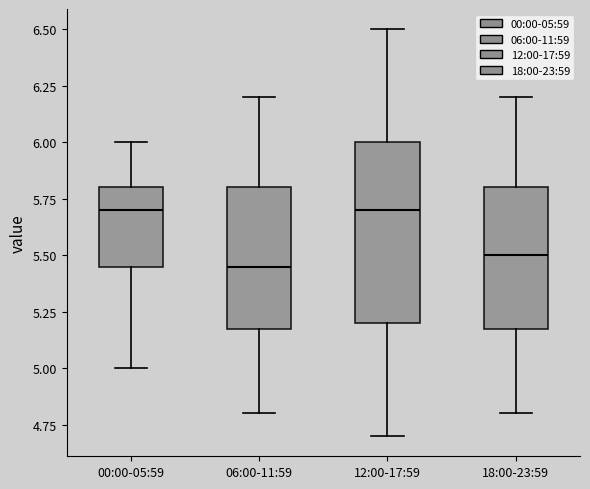

Comparing the boxes themselves (not the whiskers), which one is the tallest?

12:00-17:59